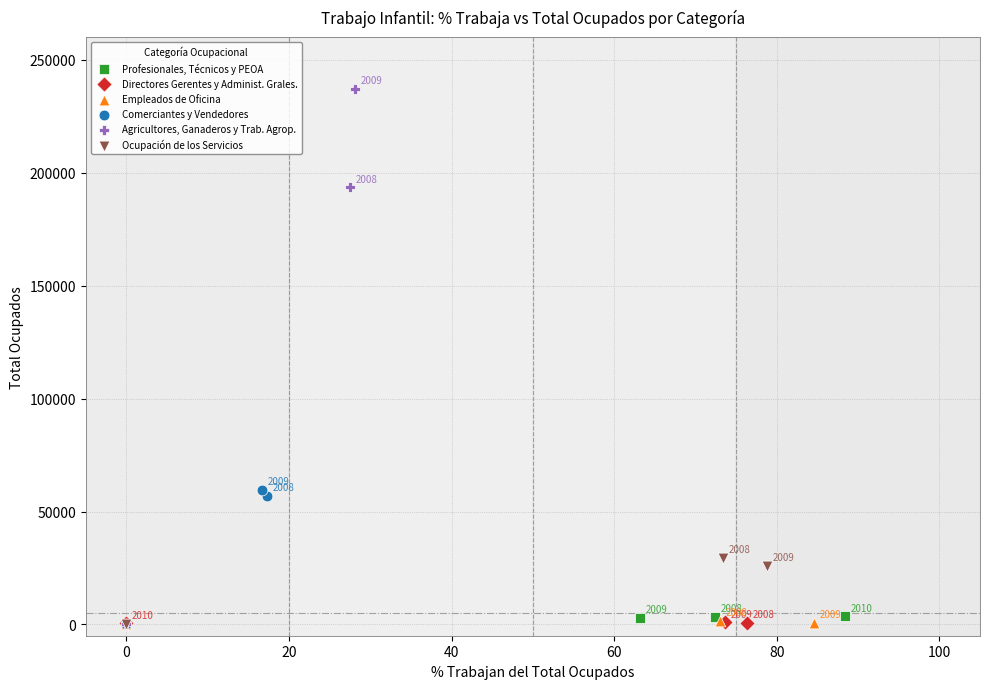

Which series has the largest Y range (max minus min)?

Agricultores, Ganaderos y Trab. Agrop.